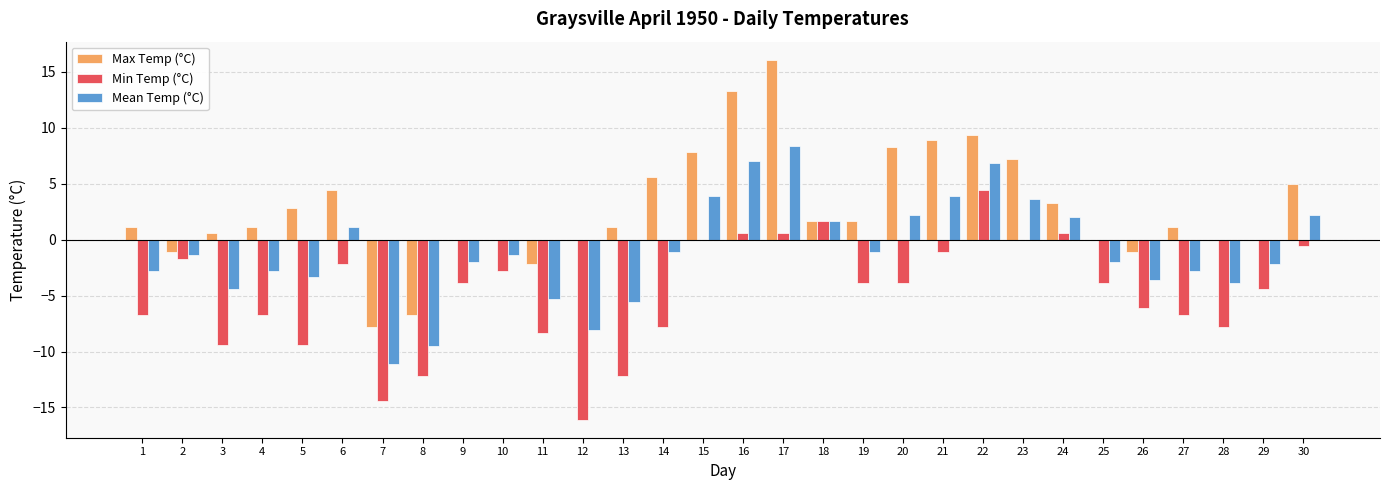

What is the sum of all Min Temp (°C) values?

-144.3